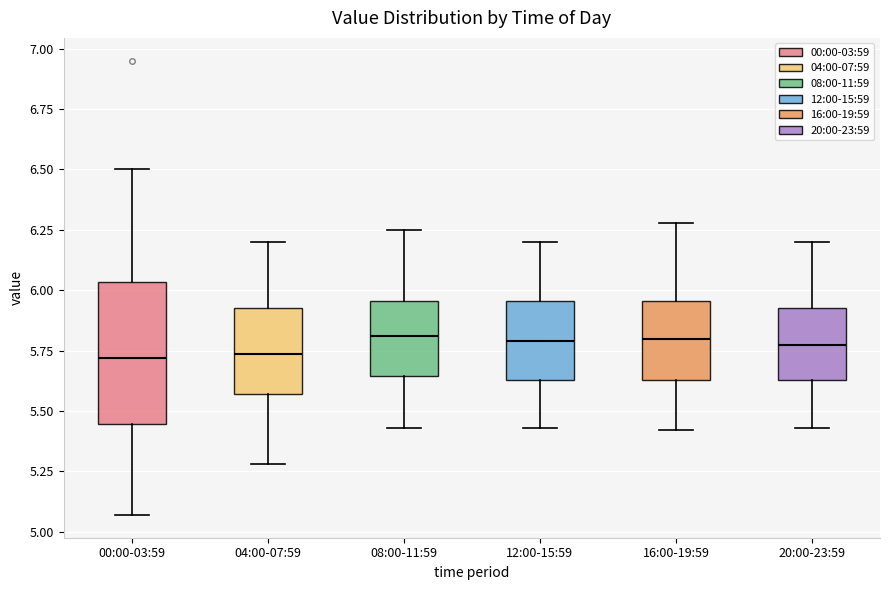

Where does the median line of the box for 16:00-19:59 sit on the y-axis? The values are not printed on the chart, so give them approximately, as read against the axis.

5.80